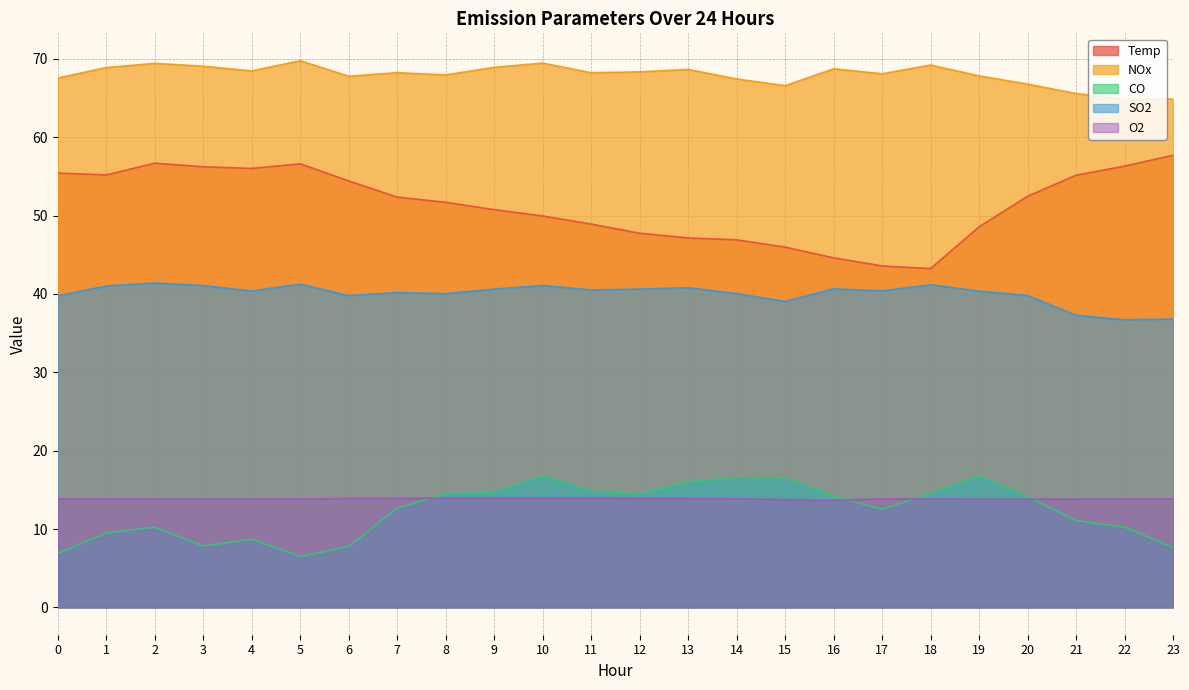

Where do O2 and CO first cross each other?

7 and 8